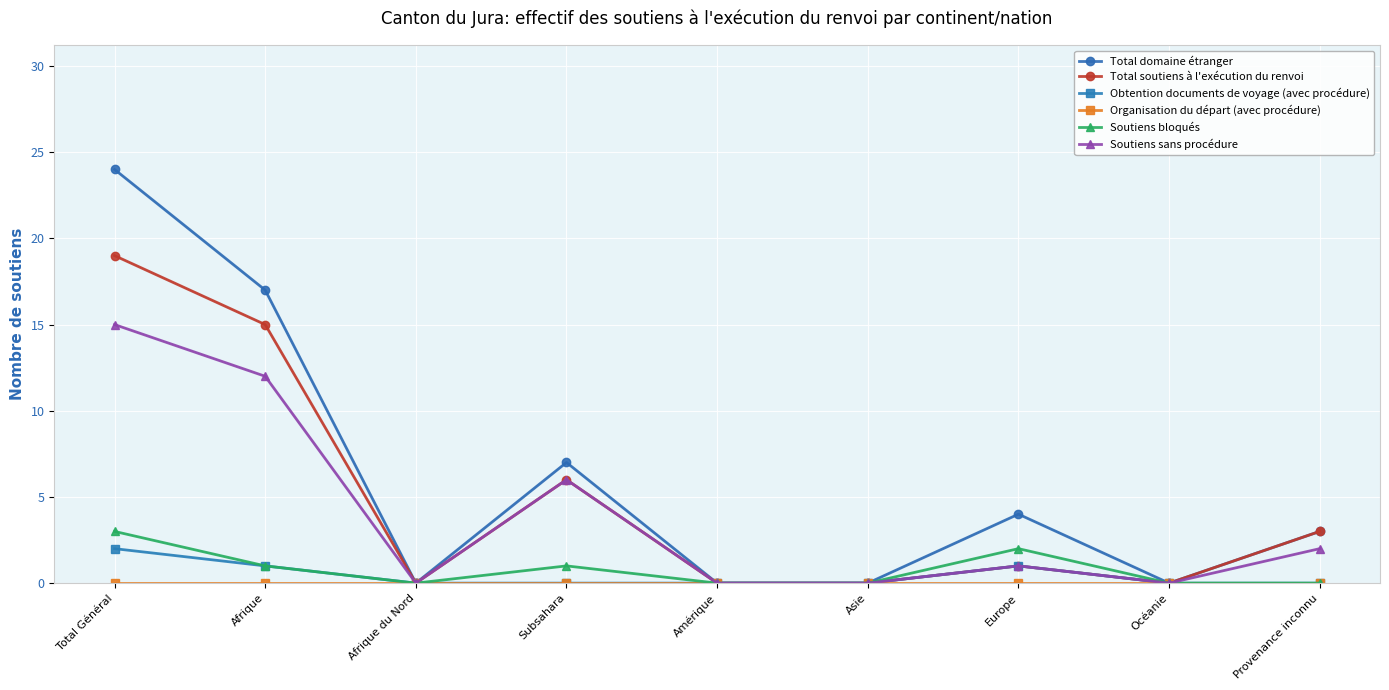

The value of Total soutiens à l'exécution du renvoi at Afrique is 21. True or false?

False